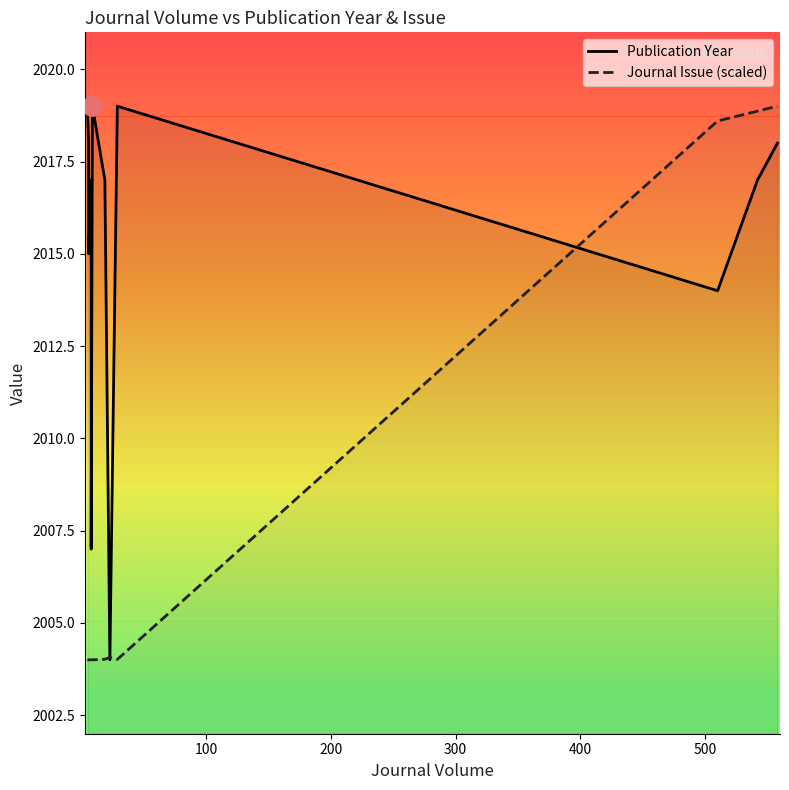

How many values in the Publication Year series exceed 2017?

6